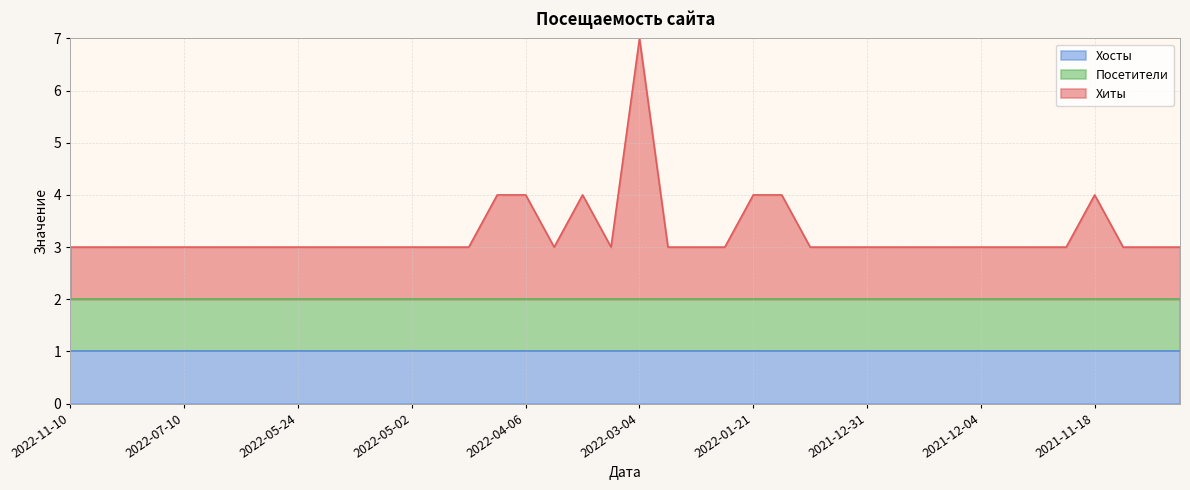

Between 2021-12-17 and 2021-12-24, which is larger?

2021-12-17